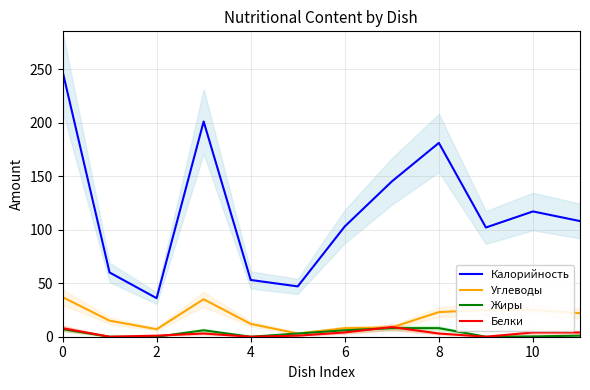

What is the difference between the maximum and second lowest values in the Калорийность series?

201.0